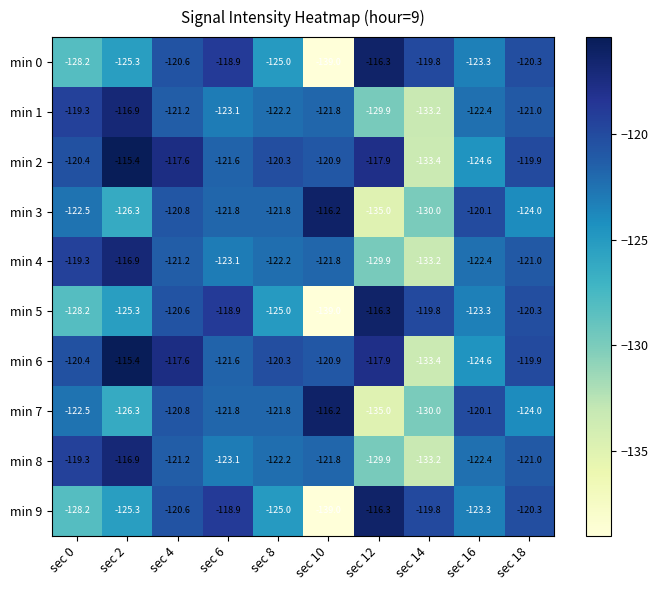

List the labels in order of min 2 value, largest first.

sec 2, sec 4, sec 12, sec 18, sec 8, sec 0, sec 10, sec 6, sec 16, sec 14